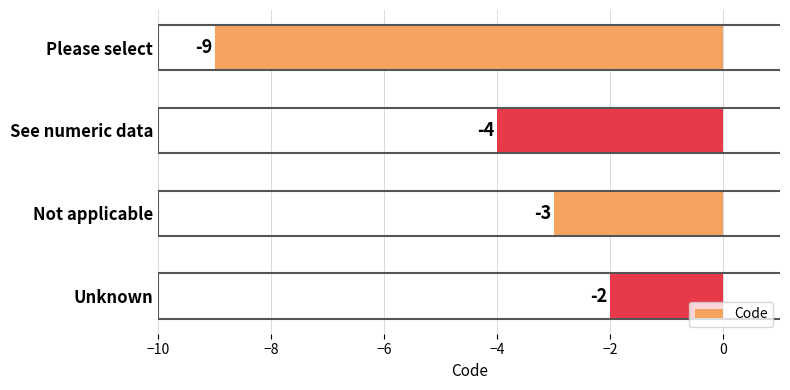

At which label is the value closest to -5?

See numeric data